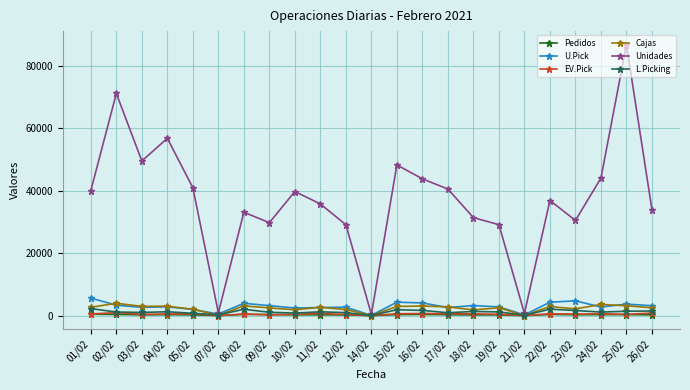

Which series has the widest spread of values?

Unidades